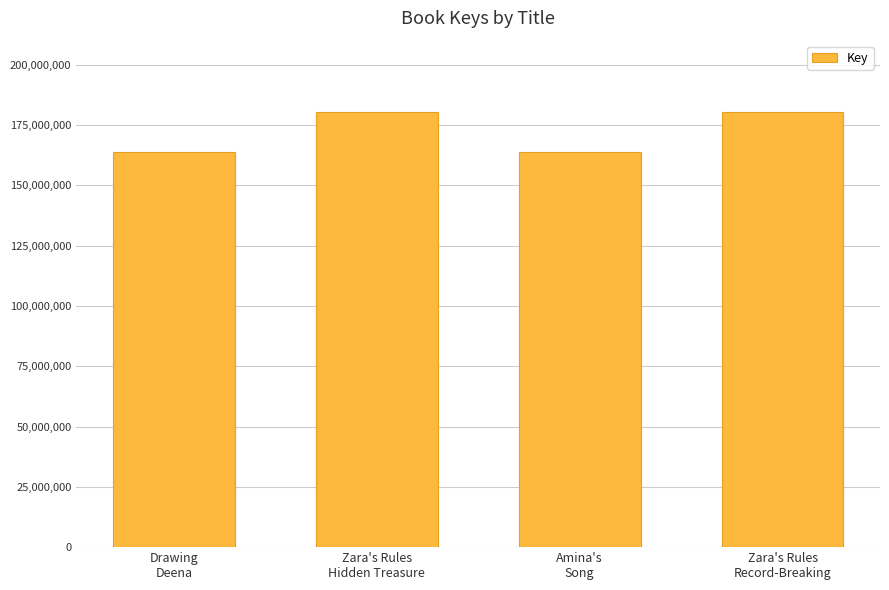

What is the change in value from Zara's Rules
Hidden Treasure to Zara's Rules
Record-Breaking?

-1767